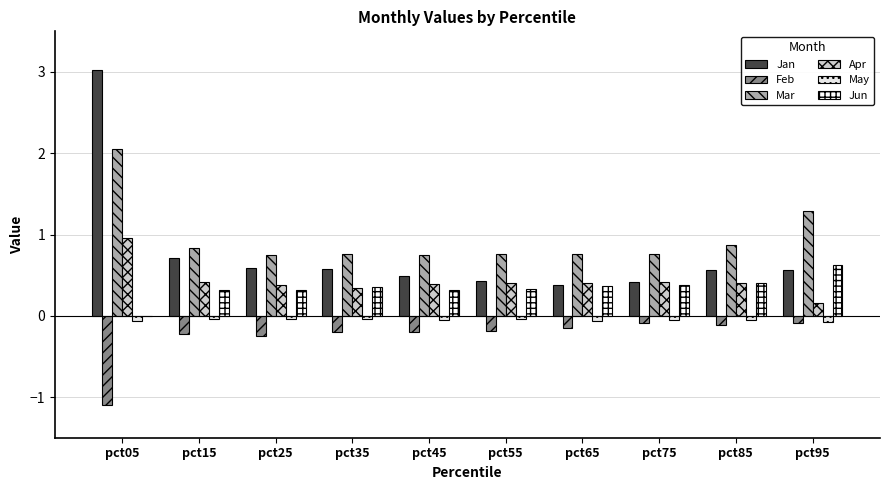

The value of Mar at pct65 is 0.8. True or false?

True